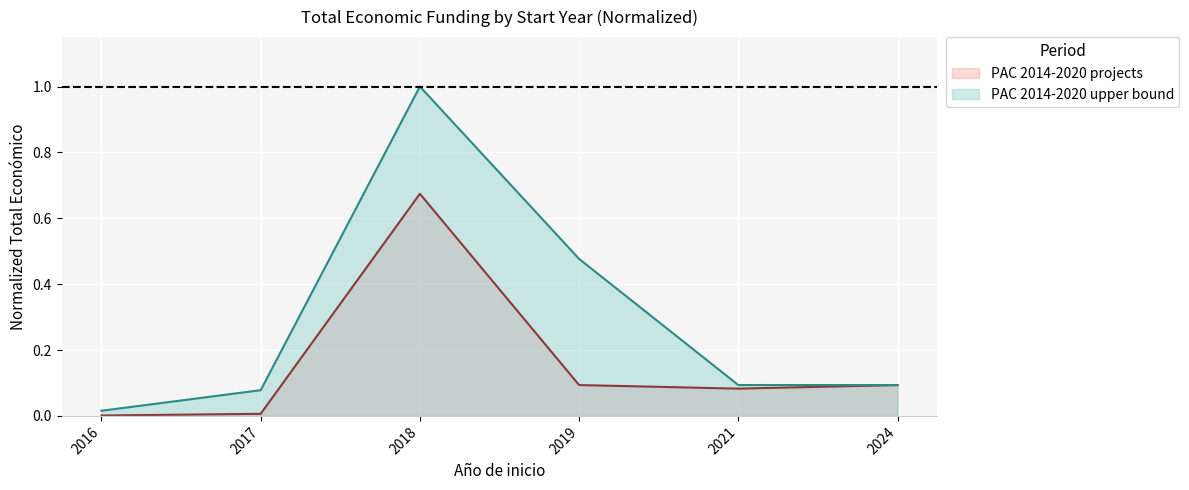

True or false: PAC 2014-2020 upper bound has more than 1 interior local peaks.

False